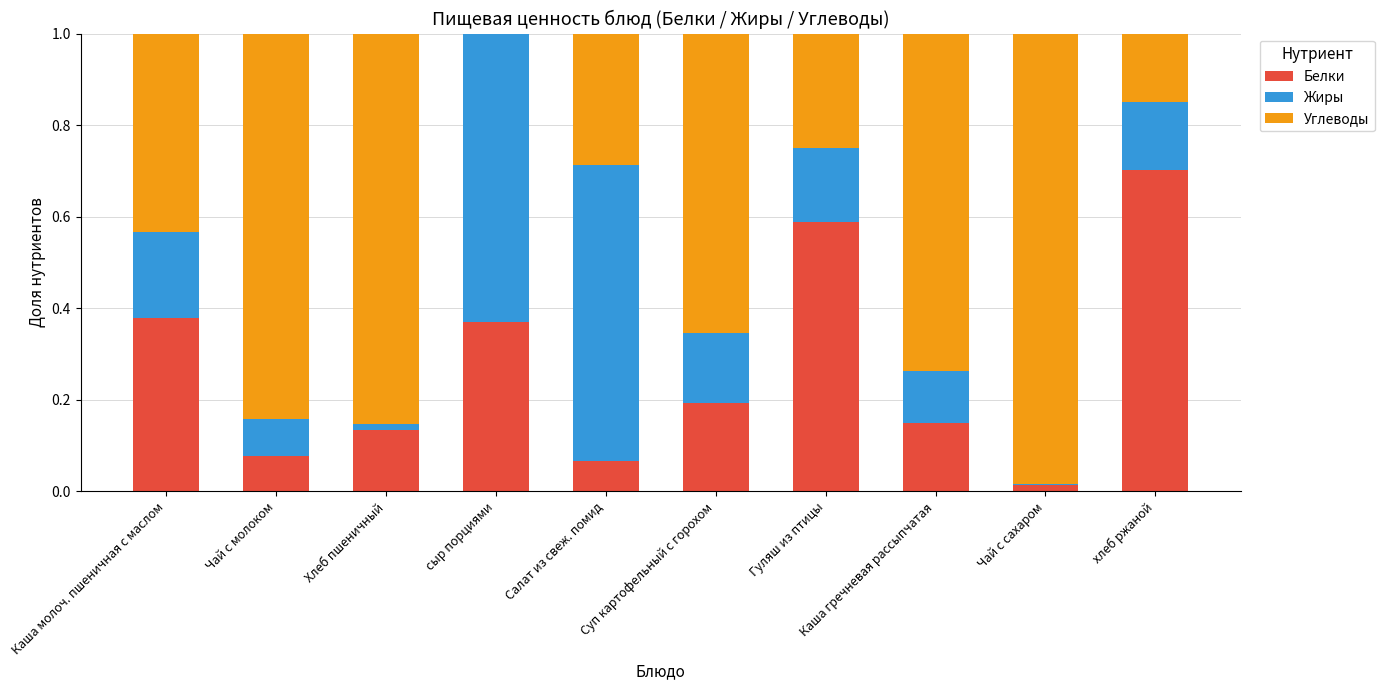

Which category has the highest value in the Белки series?

хлеб ржаной